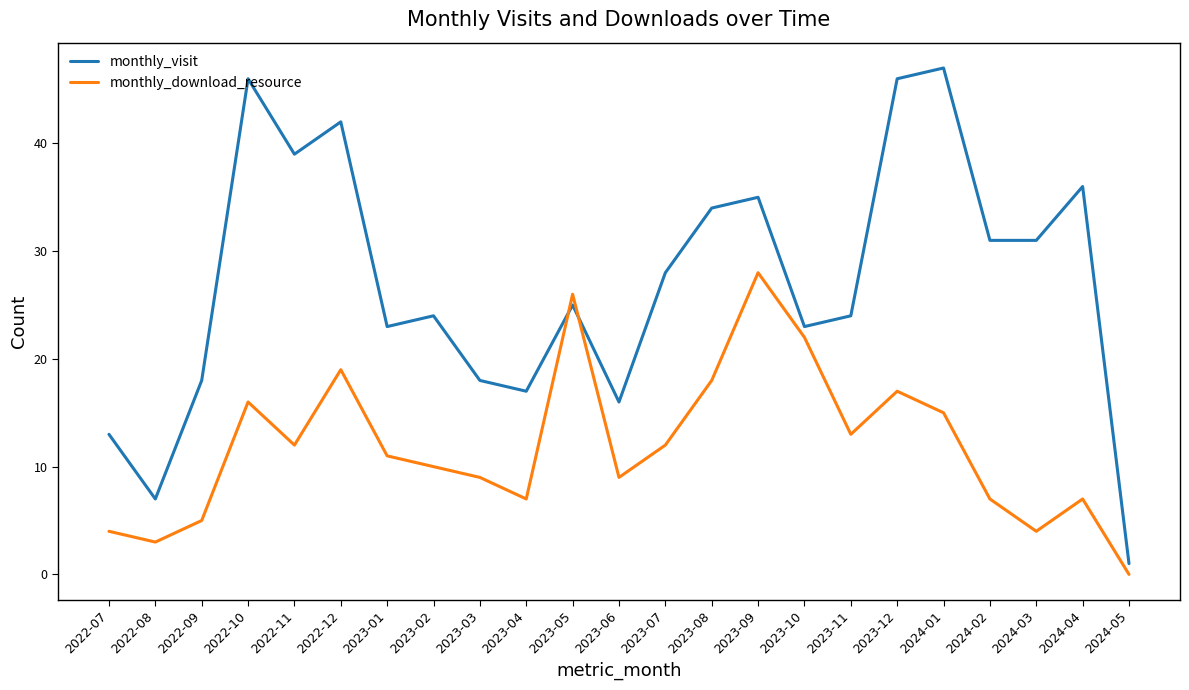

Between 2023-02 and 2023-03, which series saw the biggest shift?

monthly_visit